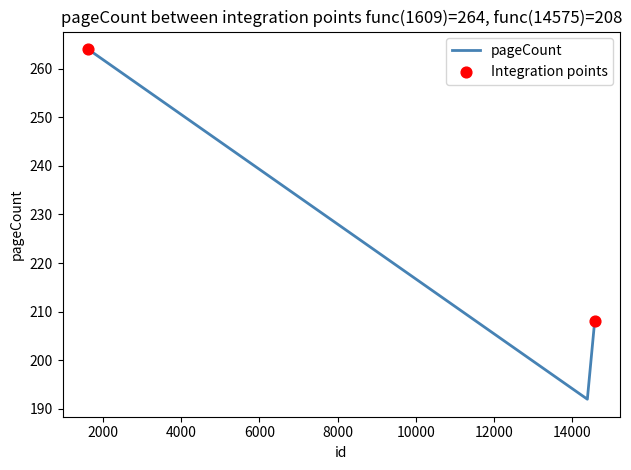

What is the average value?

221